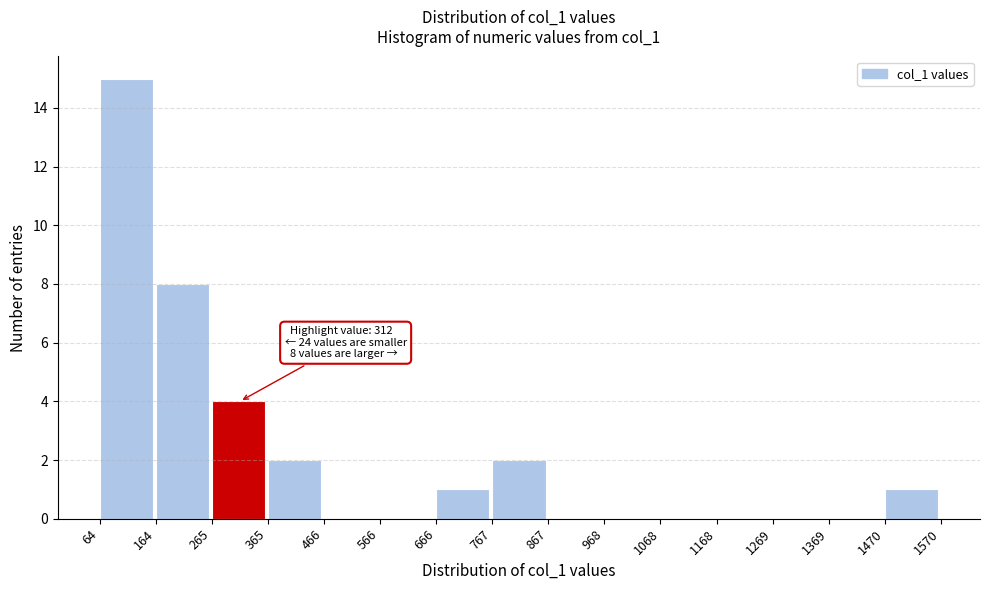

Over which range of the x-axis is the bar tallest?

64 to 164